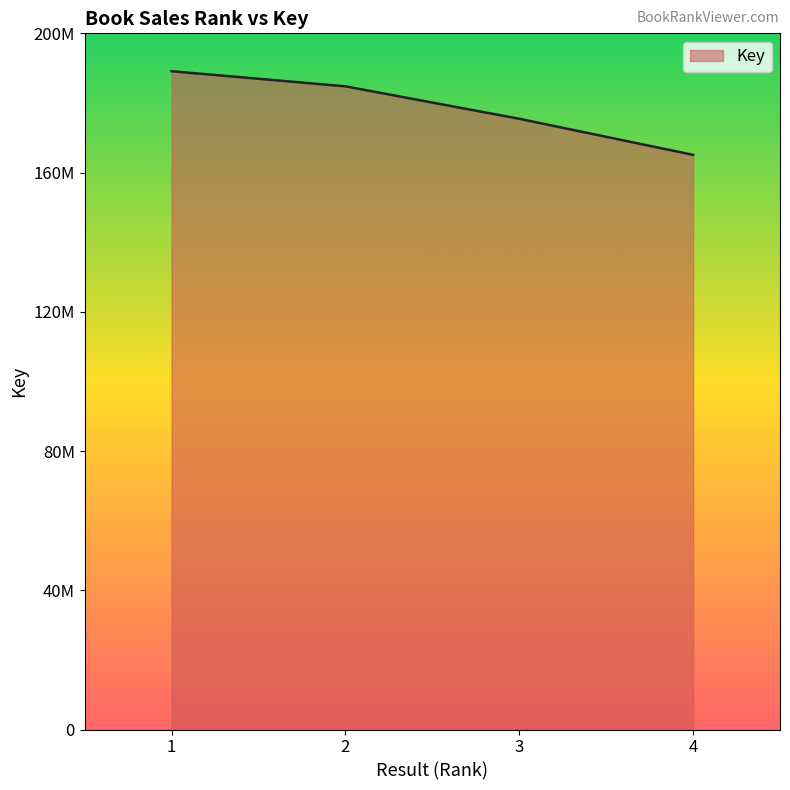

Does the chart have visible grid lines?

No